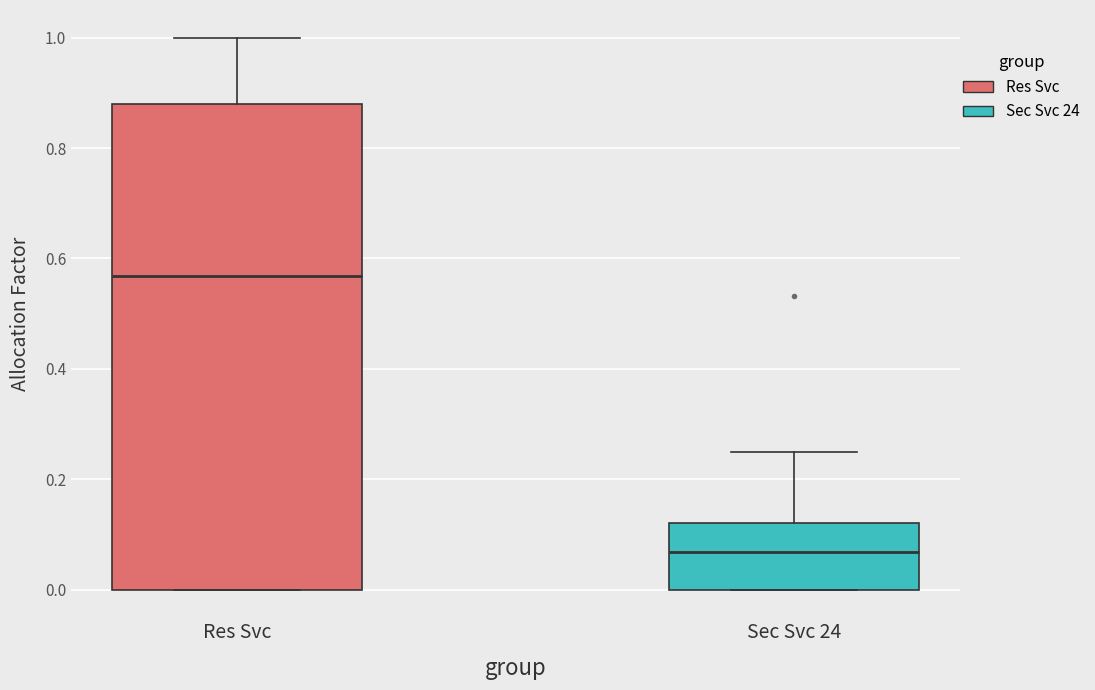

Reading left to right, transcribe this box plot: for each box, give where its median line is, the range the box spans, and where its two whiskers end, as read against the y-axis. The values are not printed on the chart, so give them approximately, as read against the axis.

Res Svc: median 0.56, box 0.00 to 0.88, whiskers 0.00 to 1.00
Sec Svc 24: median 0.06, box 0.00 to 0.12, whiskers 0.00 to 0.24